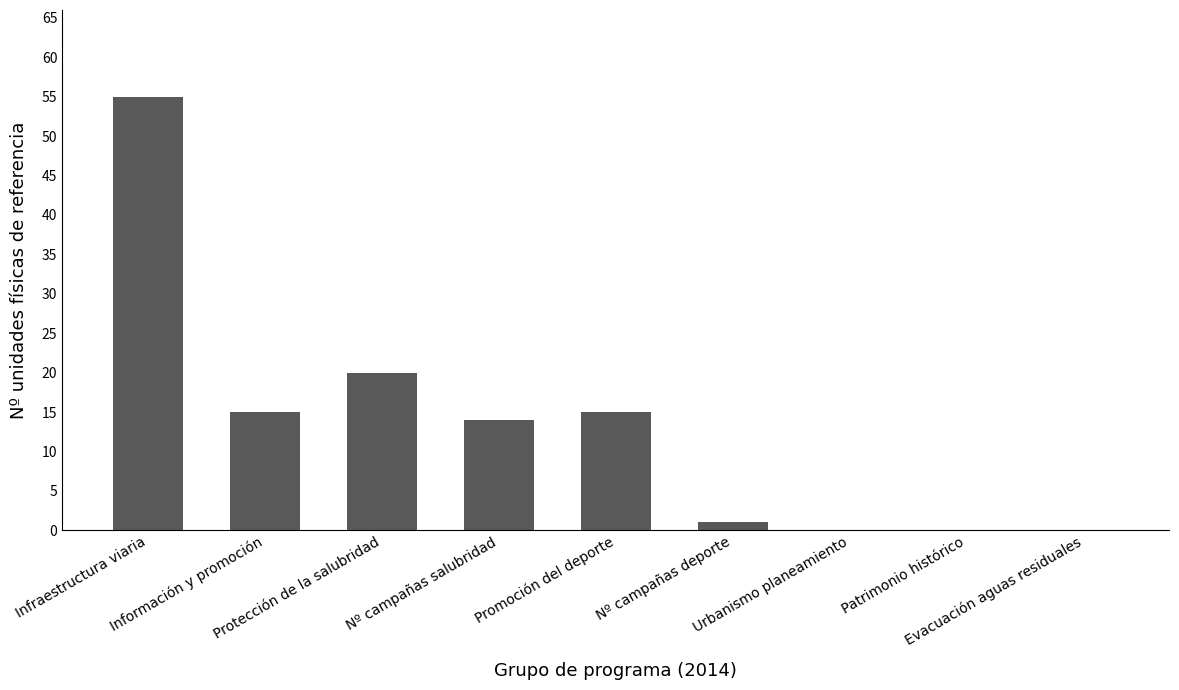

What is the sum of all values?

120